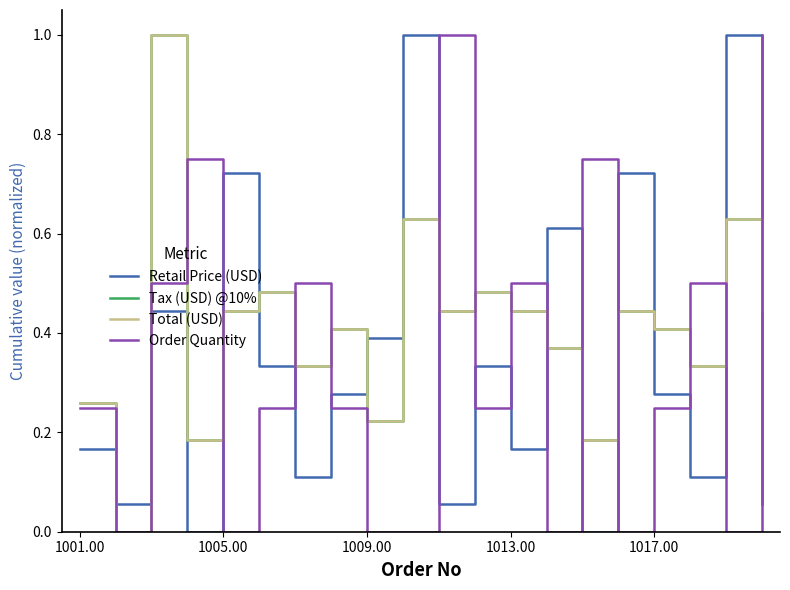

Is this an area chart (filled region under the line)?

No